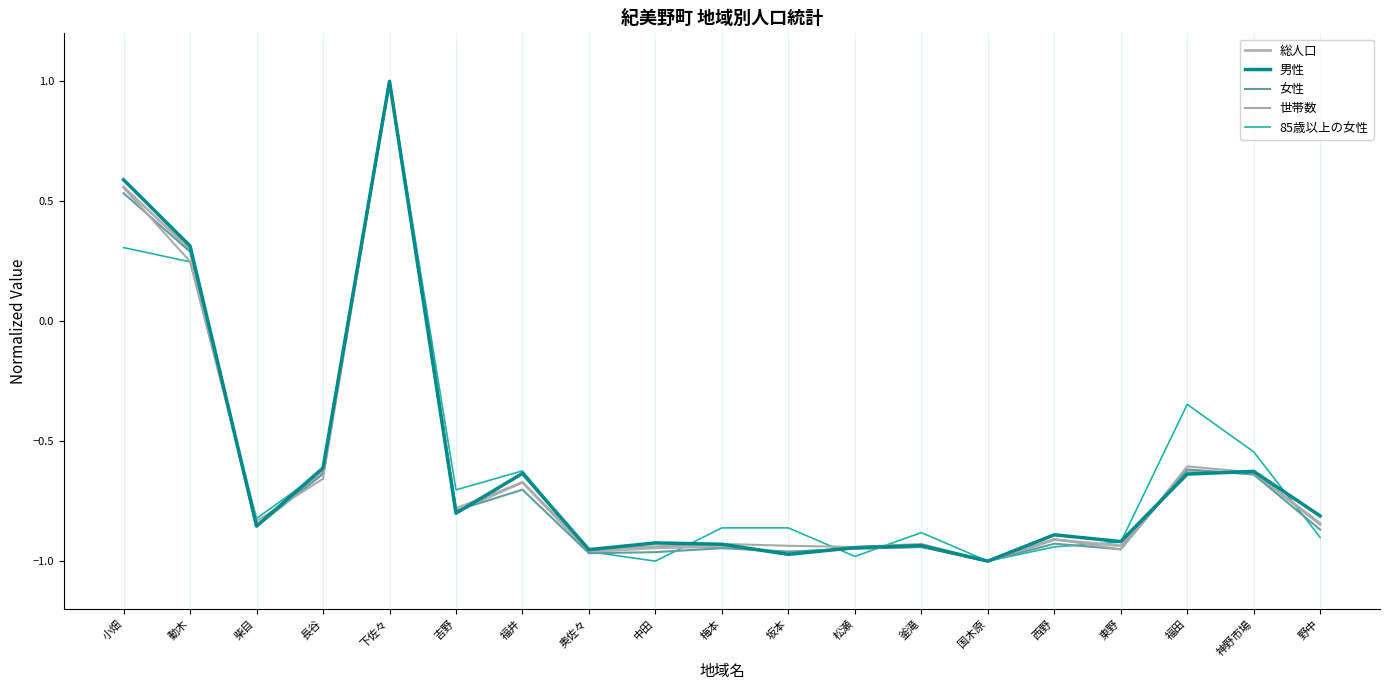

At which category is the sum across all series the highest?

下佐々